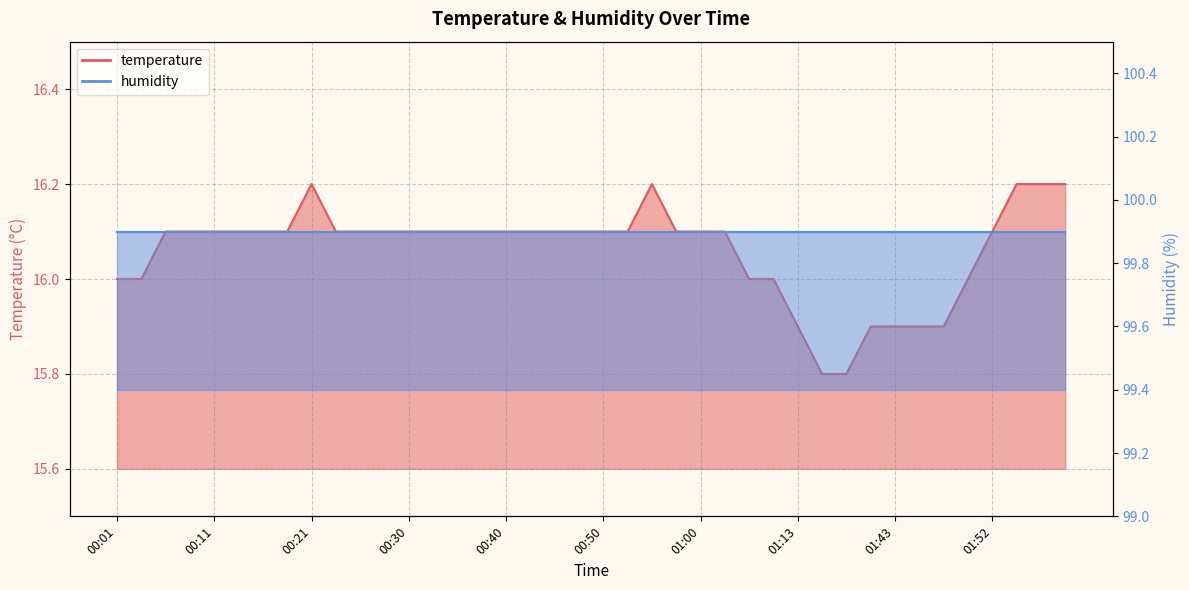

How many values exceed 16?

28